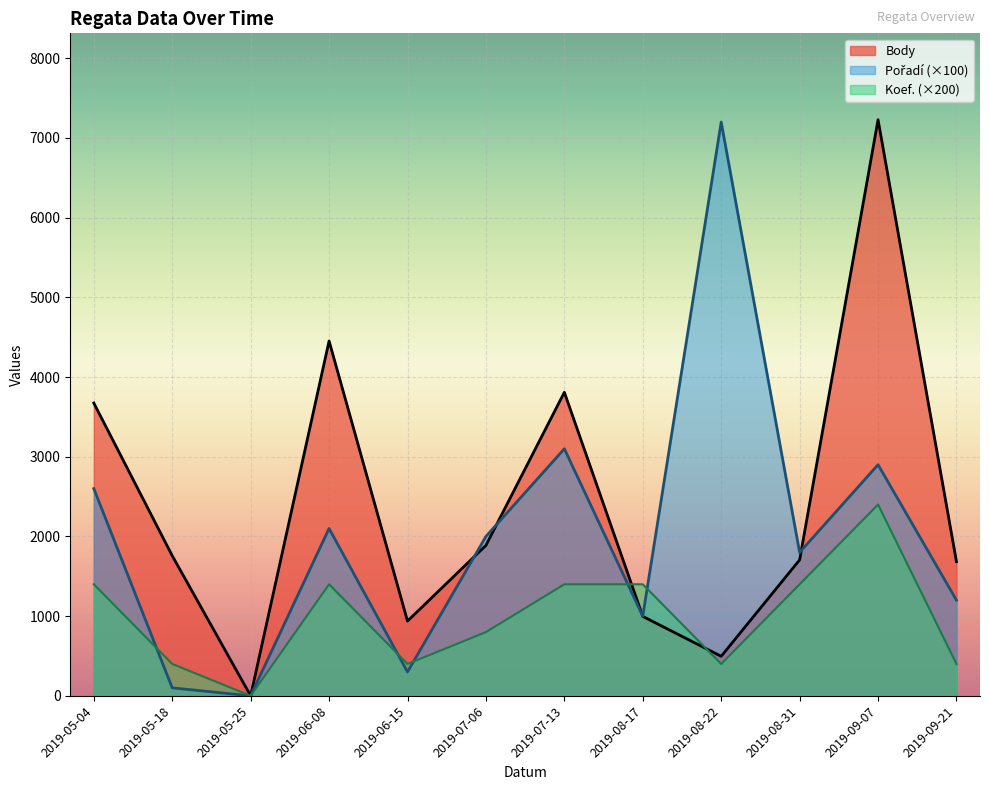

True or false: Body and Koef. intersect in this chart.

True